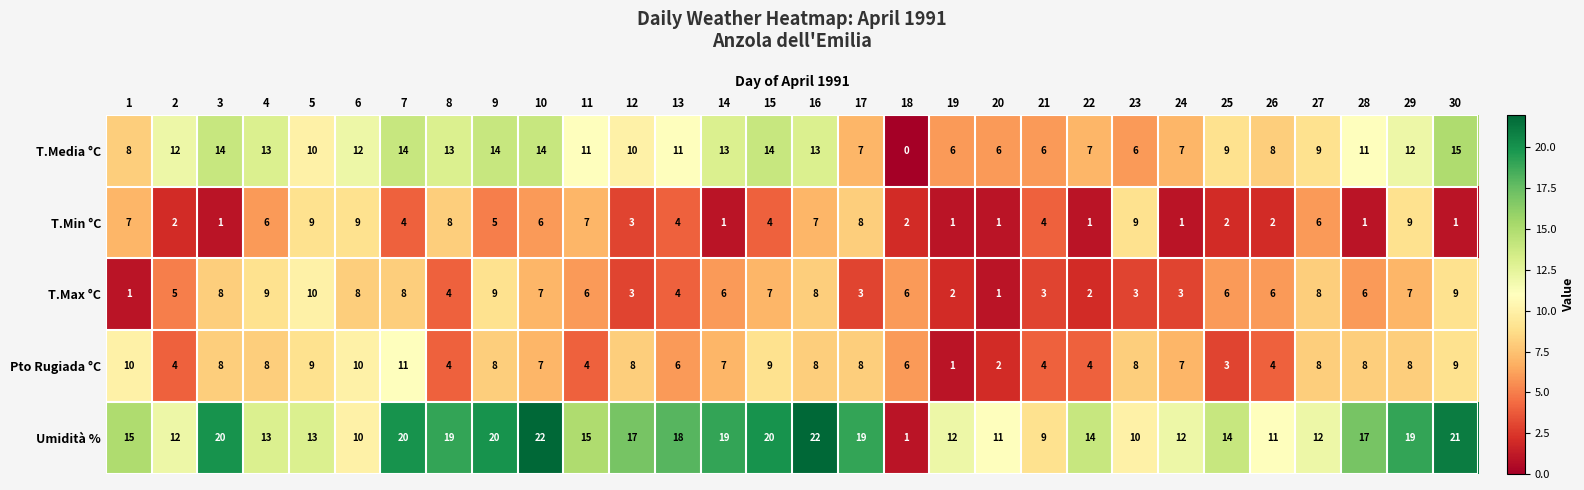

Is it true that Umidità % equals 34 at 7?

False